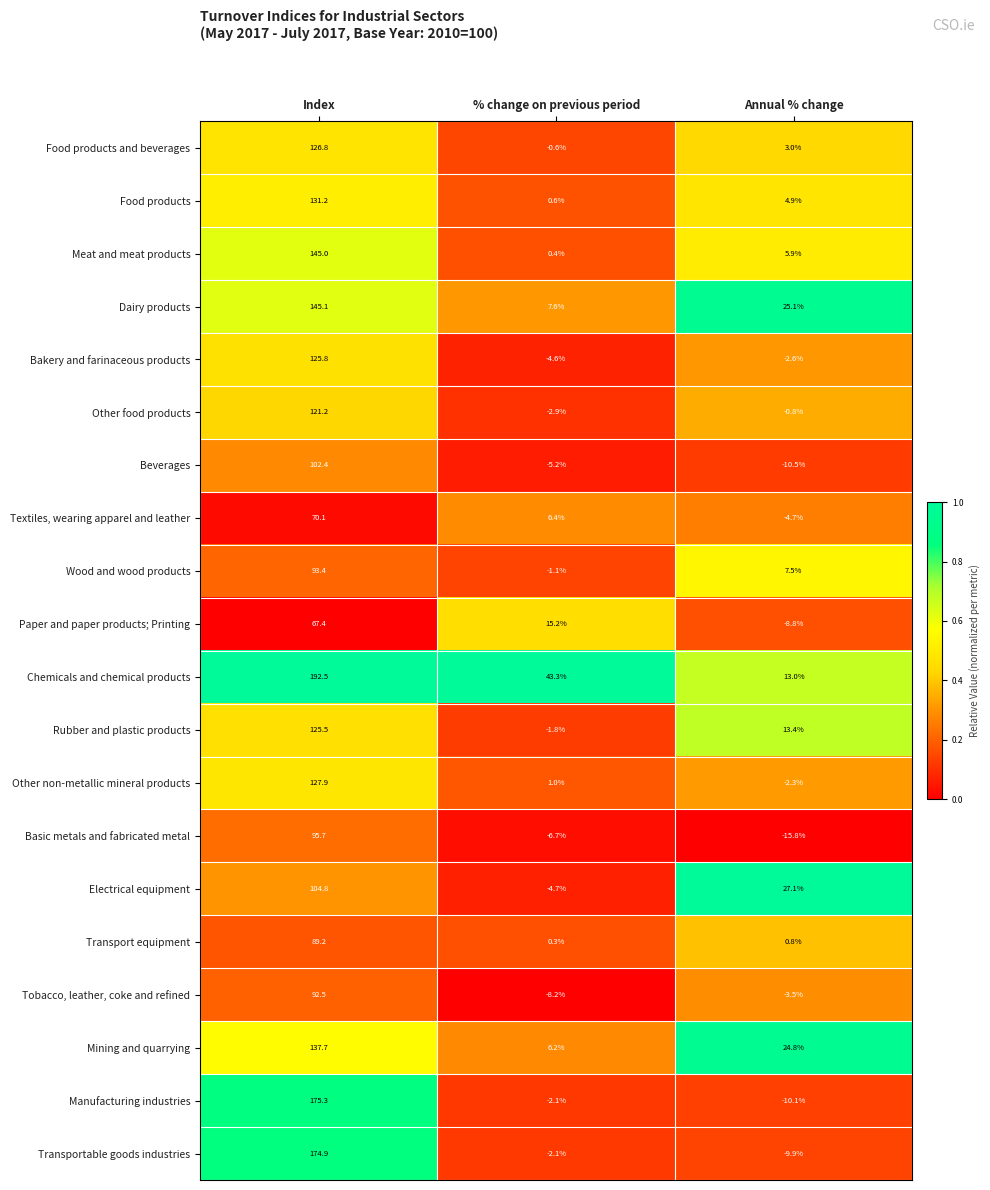

What is the average value of the Other non-metallic mineral products series?

42.2